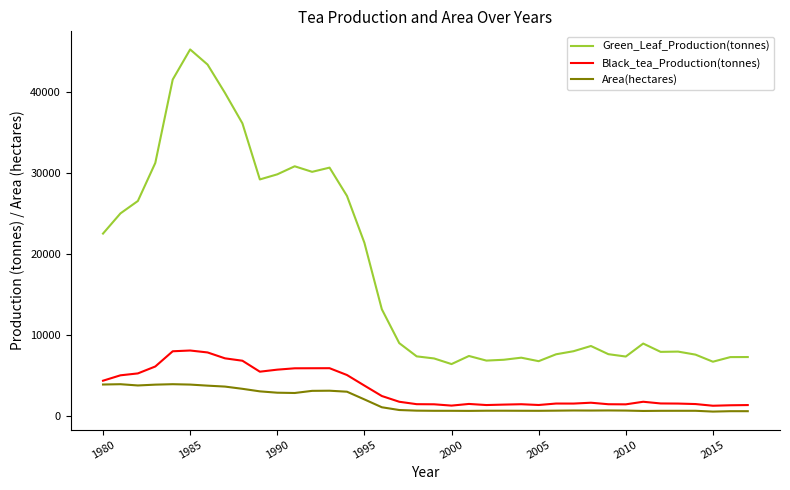

Rank the series by their maximum value, from lowest to highest.

Area(hectares), Black_tea_Production(tonnes), Green_Leaf_Production(tonnes)